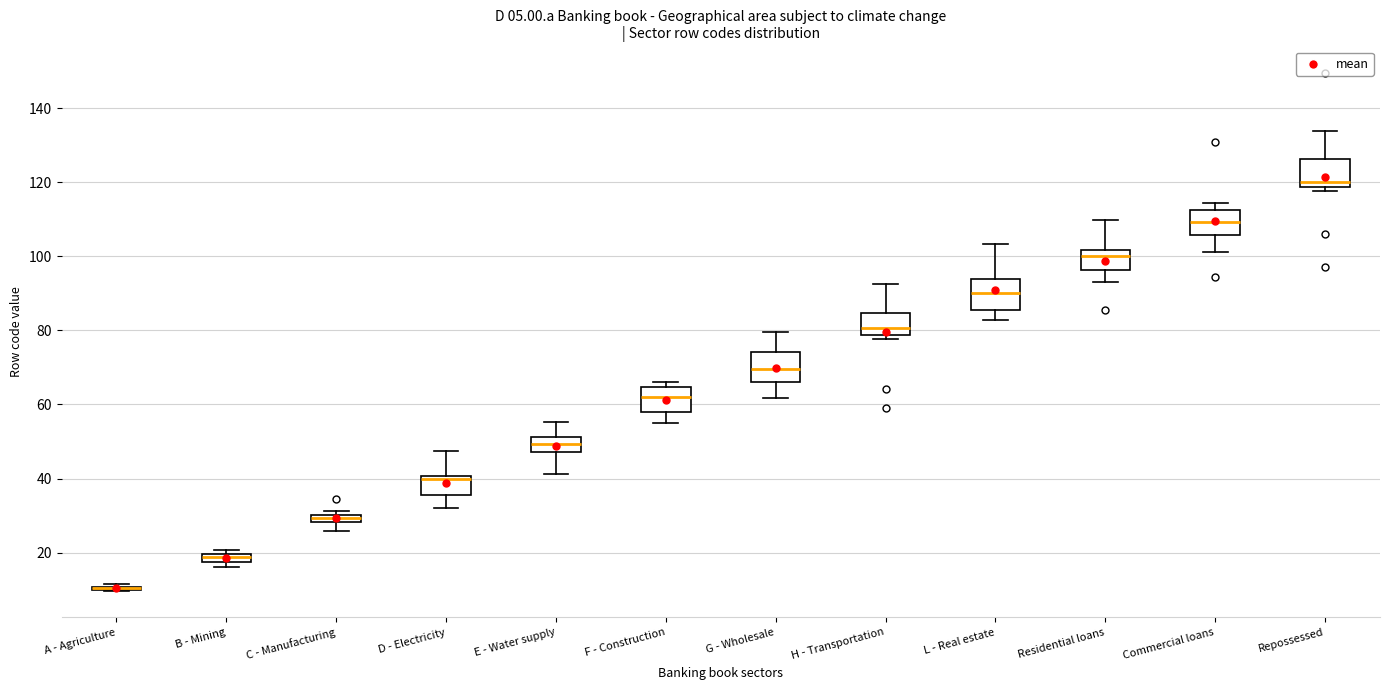

Where does the upper whisker of the box for H - Transportation end on the y-axis? The values are not printed on the chart, so give them approximately, as read against the axis.

92